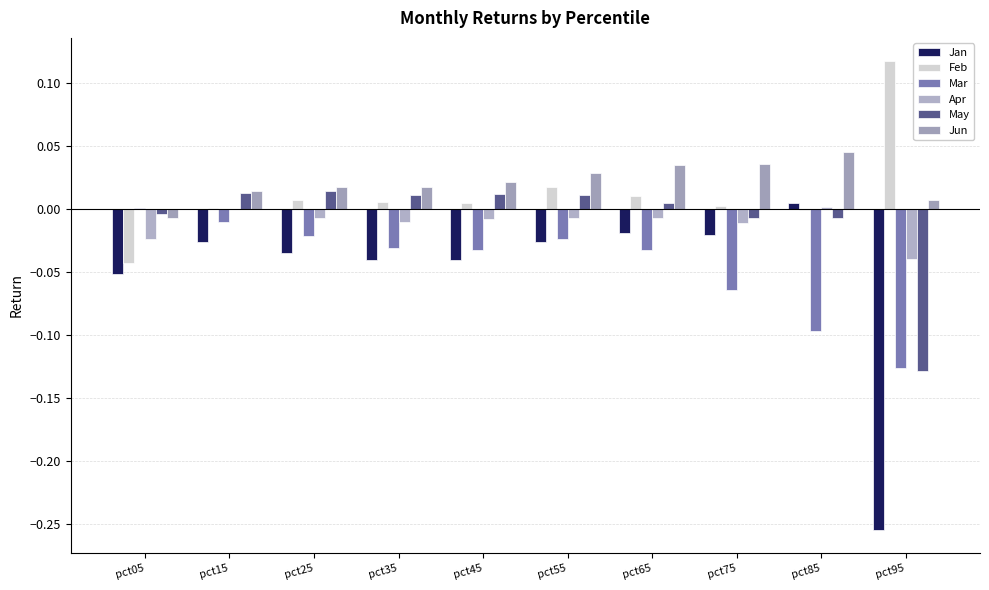

Count the number of data series in this chart.

6